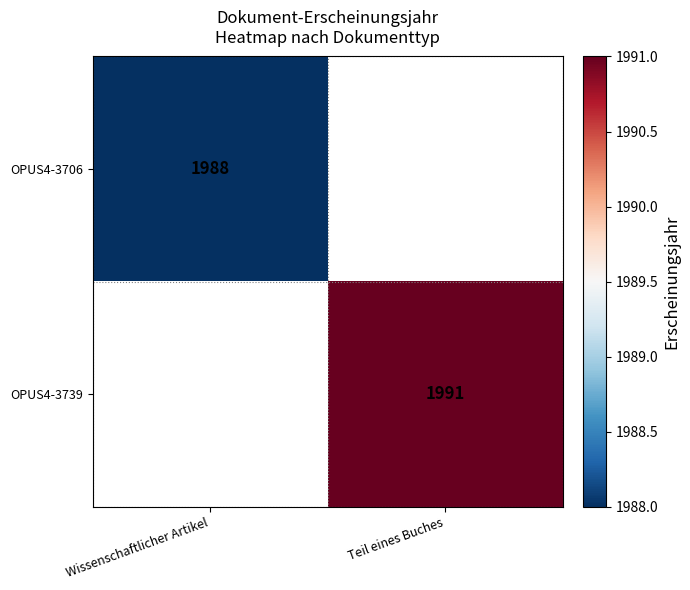

True or false: OPUS4-3706 has a value of 1126 at Wissenschaftlicher Artikel.

False